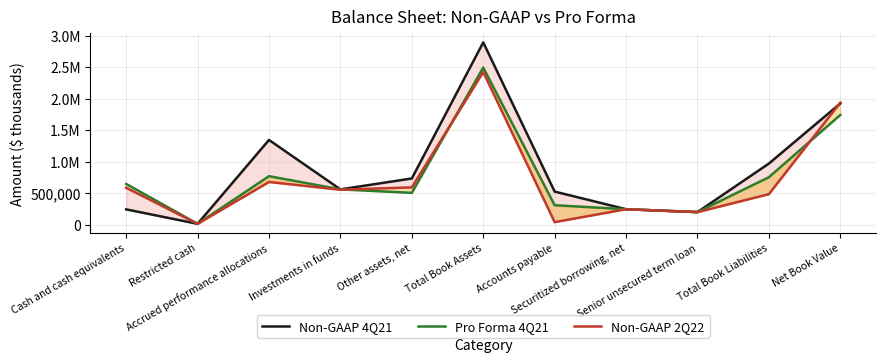

What is the sum of all Non-GAAP 4Q21 values?

9647955